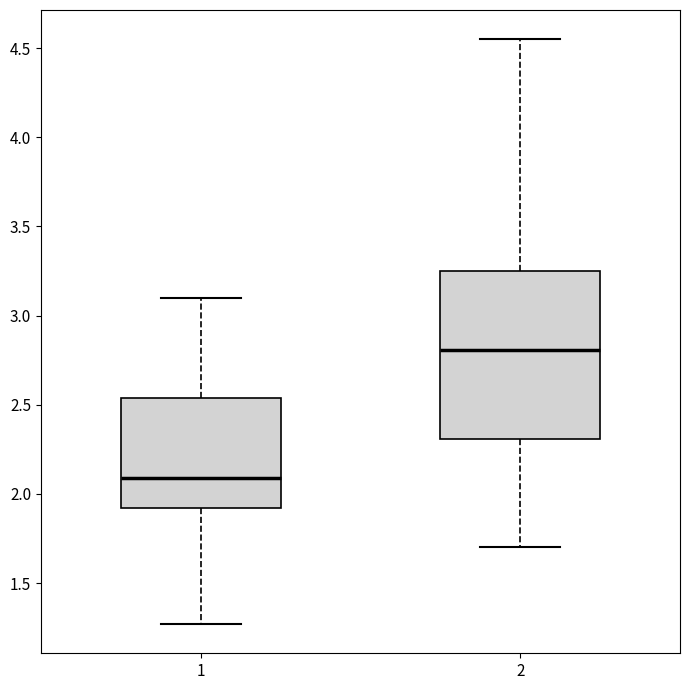

Reading left to right, transcribe this box plot: for each box, give where its median line is, the range the box spans, and where its two whiskers end, as read against the y-axis. The values are not printed on the chart, so give them approximately, as read against the axis.

1: median 2.10, box 1.90 to 2.55, whiskers 1.25 to 3.10
2: median 2.80, box 2.30 to 3.25, whiskers 1.70 to 4.55